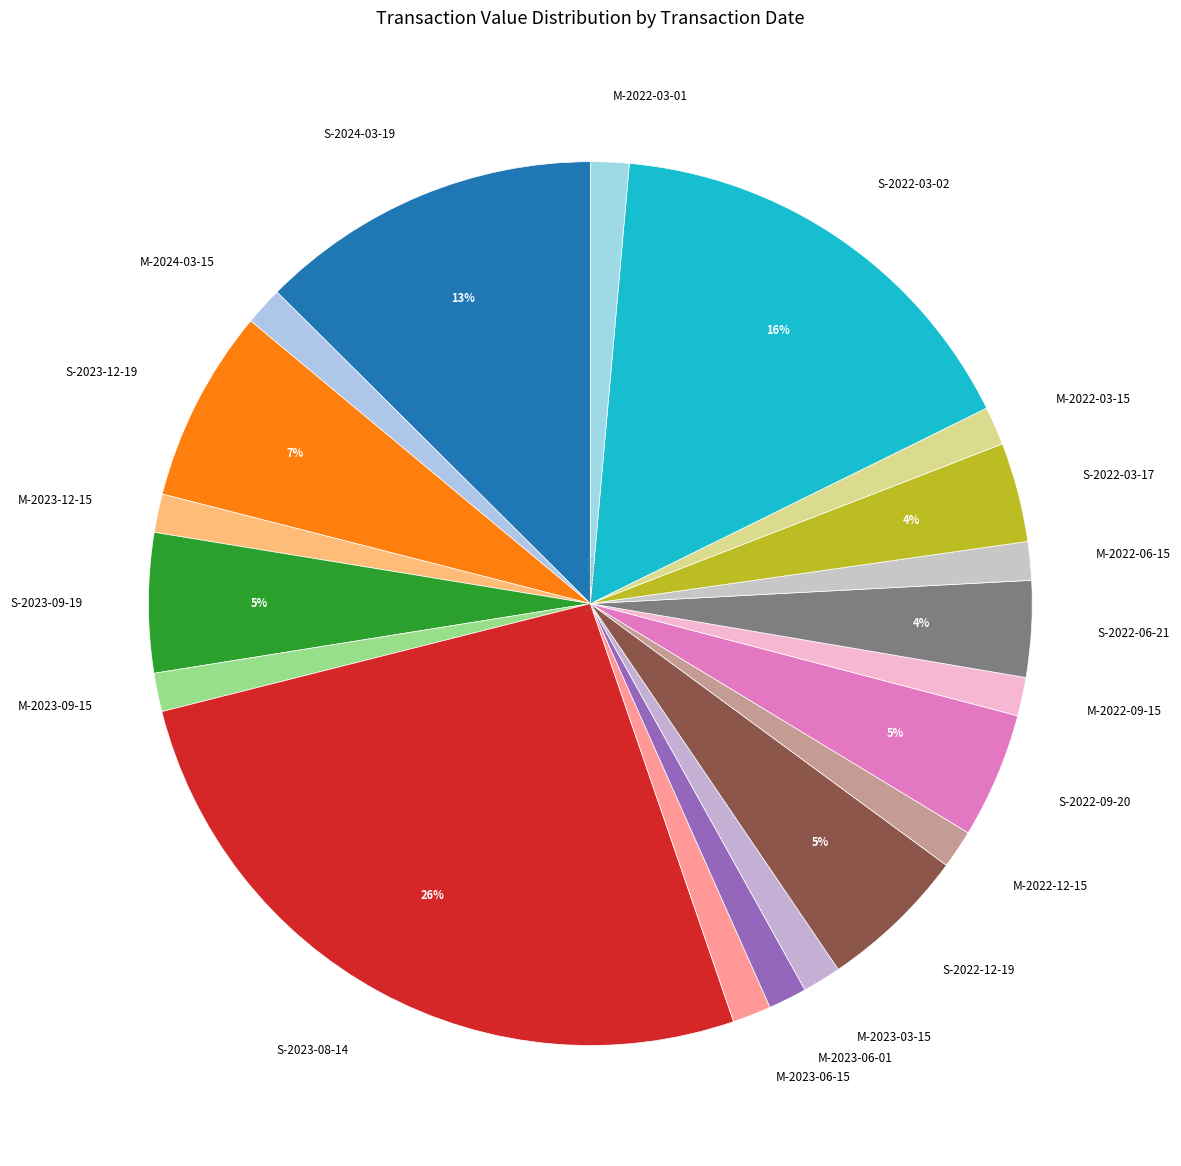

What percentage is the S-2022-03-17 slice, to the nearest percent?

4%